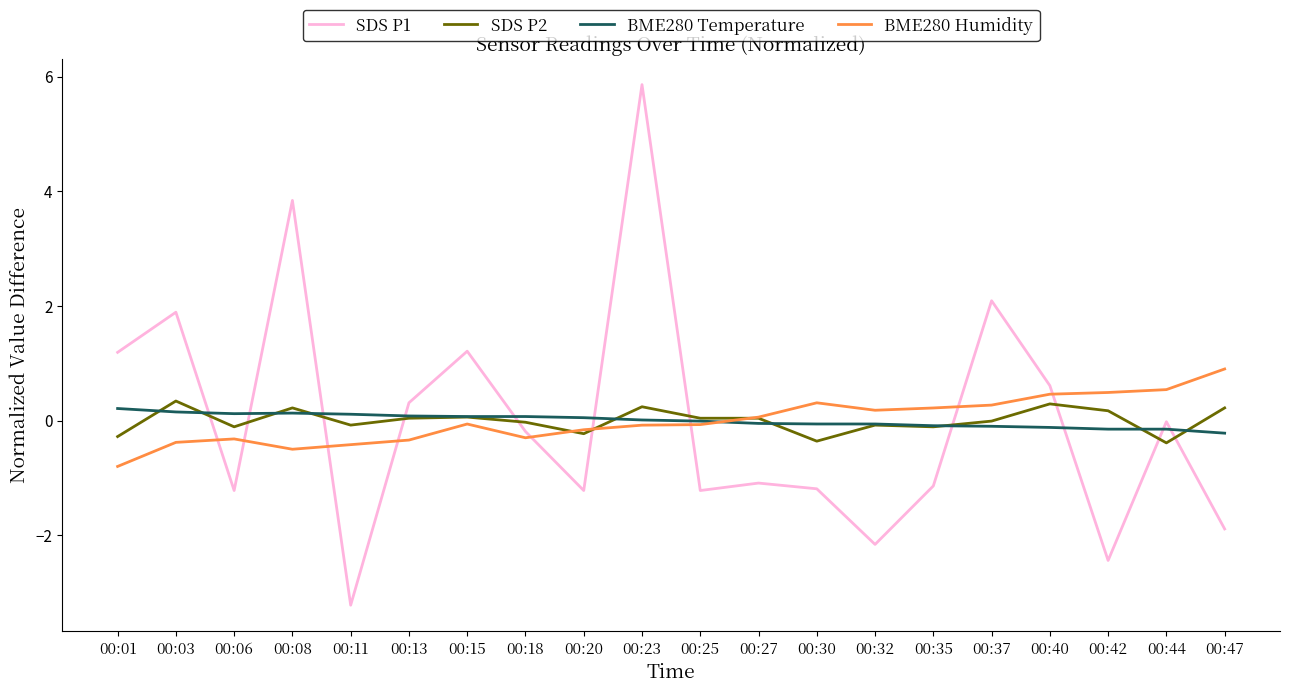

Count the number of categories in the chart.

20